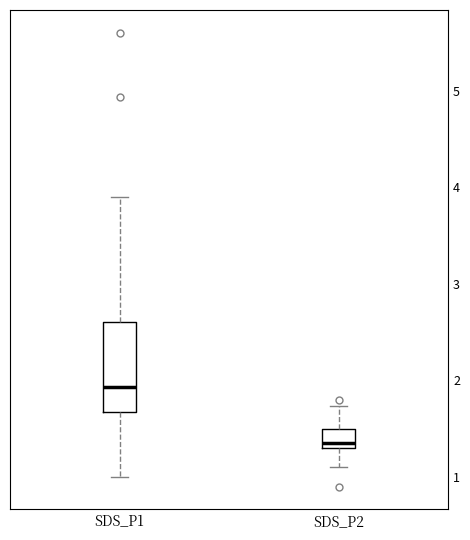

Which box's median line is the highest?

SDS_P1